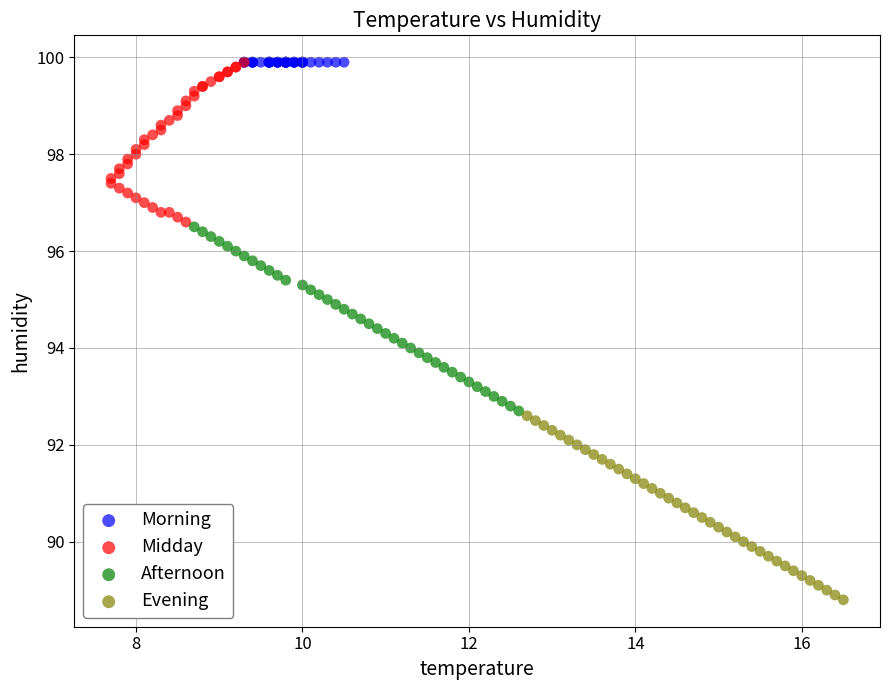

Which series contains the lowest Y value?

Evening